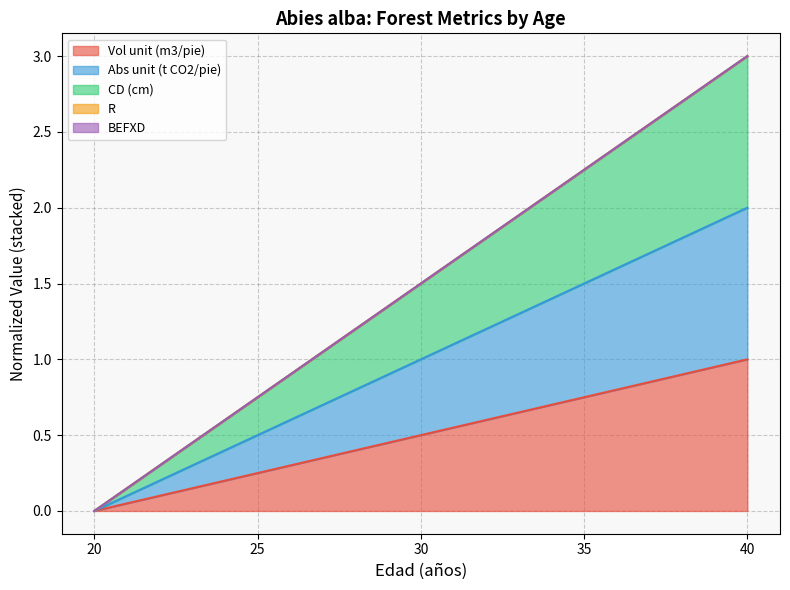

What is the difference between the second highest and minimum values in the CD (cm) series?

1.5